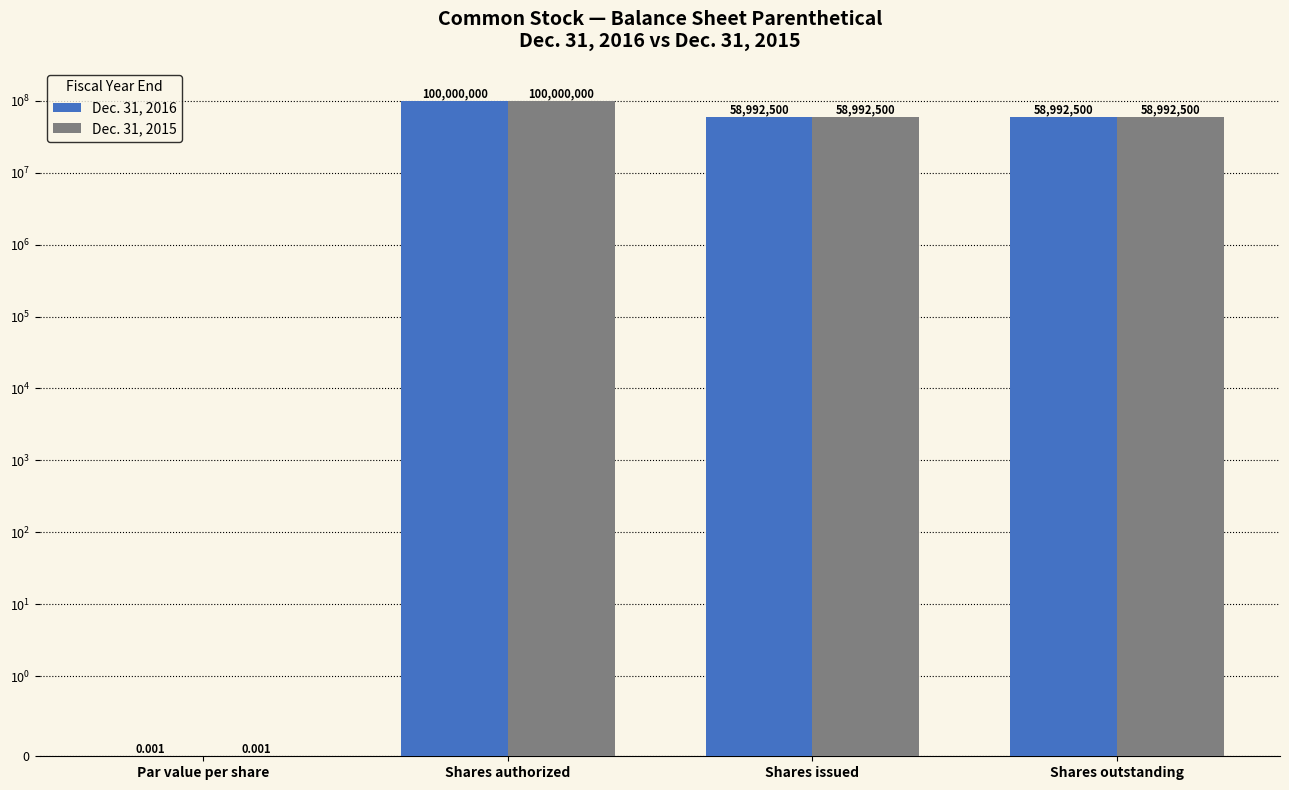

Read the Dec. 31, 2016 value at Shares outstanding.

58992500.0